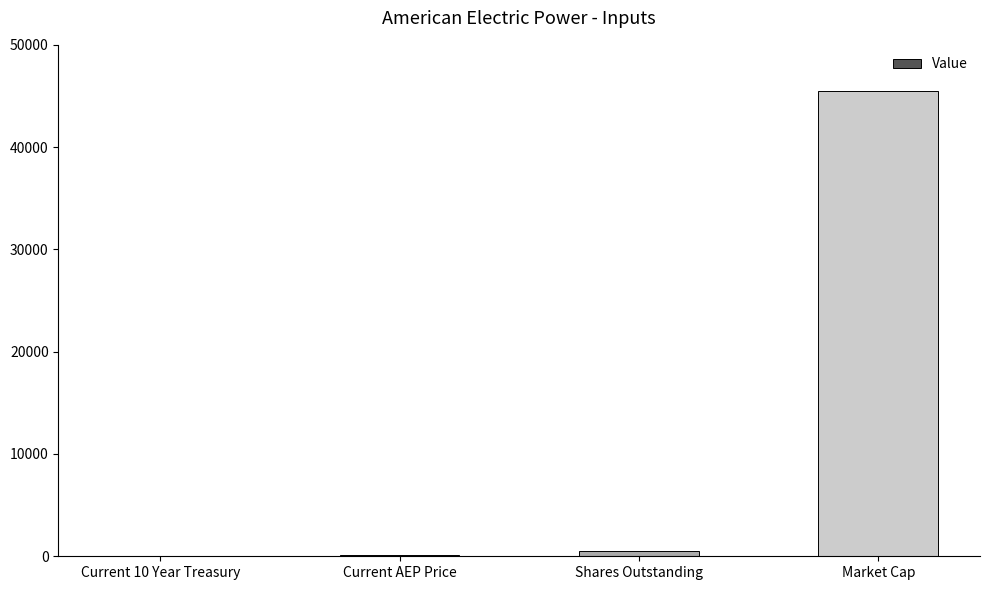

Are the bars grouped side by side (vs. stacked)?

No